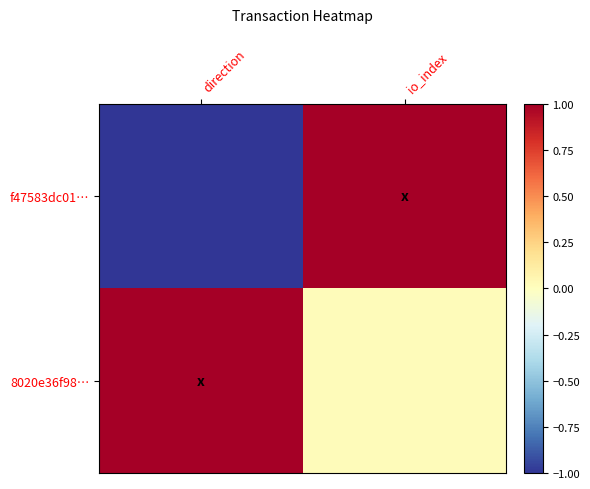

Rank the series at direction from lowest to highest value.

f47583dc01…, 8020e36f98…